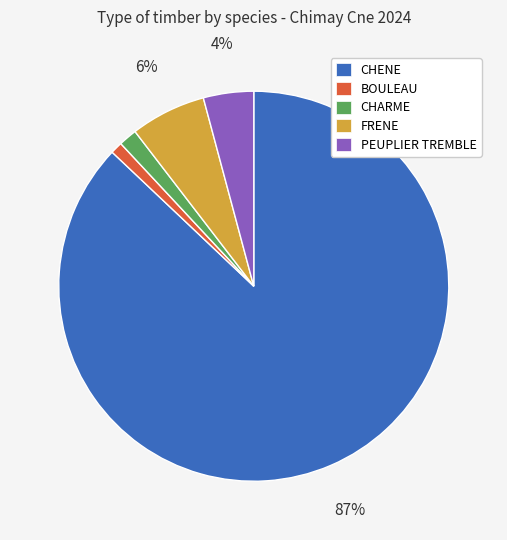

Combined, do FRENE and PEUPLIER TREMBLE account for over 50%?

No